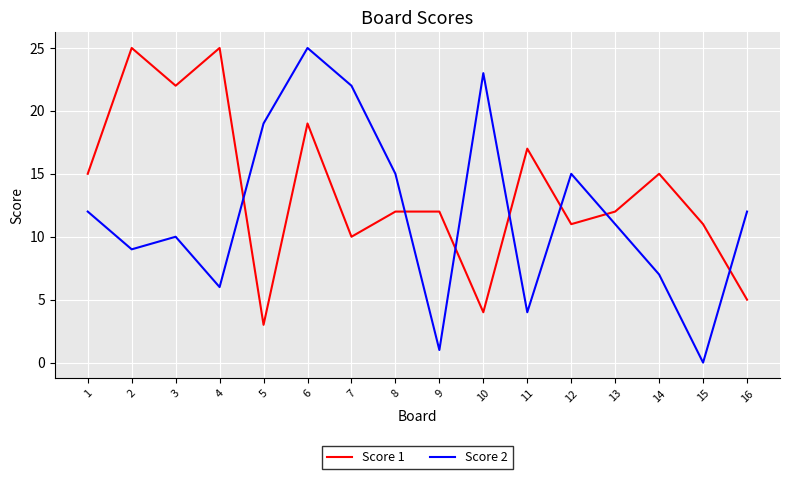

What are all the series names shown in the legend?

Score 1, Score 2